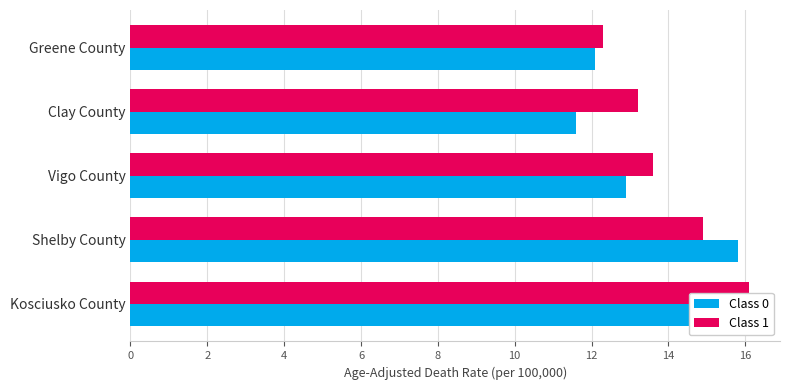

What is the lowest value of the Class 1 series?

12.3